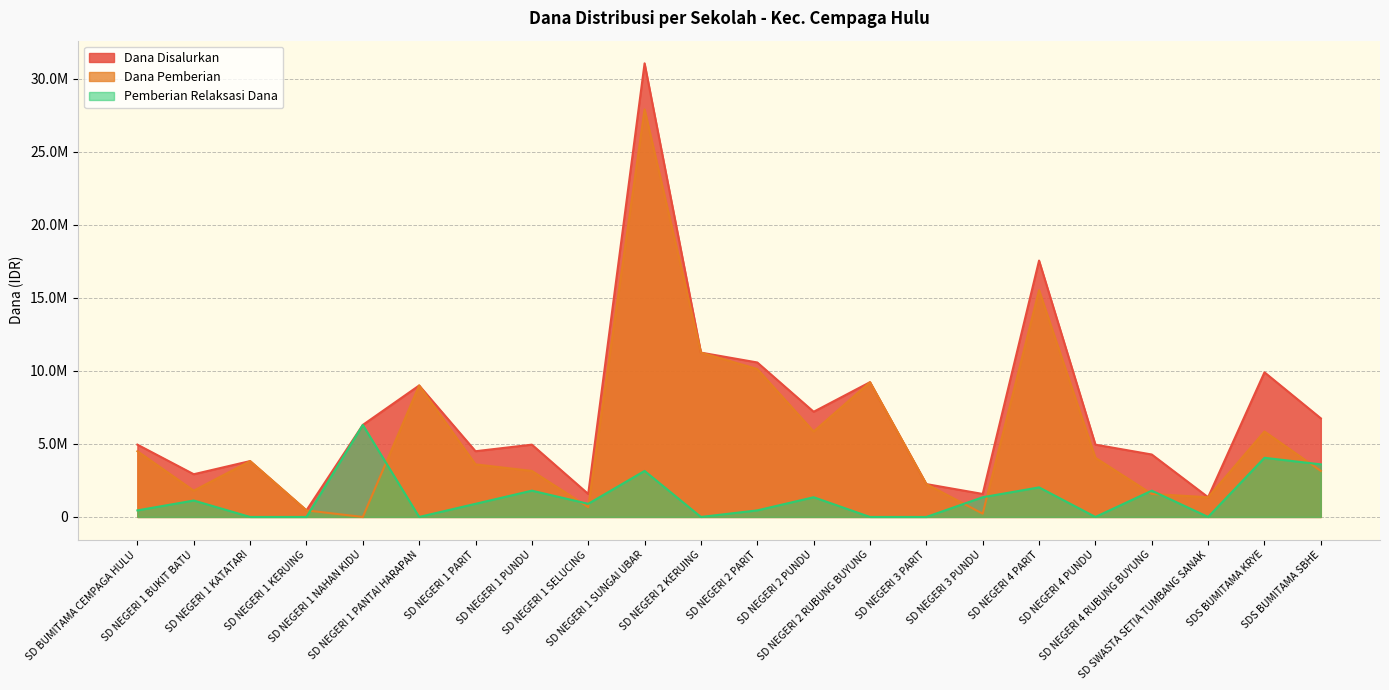

True or false: Pemberian Relaksasi Dana and Dana Disalurkan intersect in this chart.

False